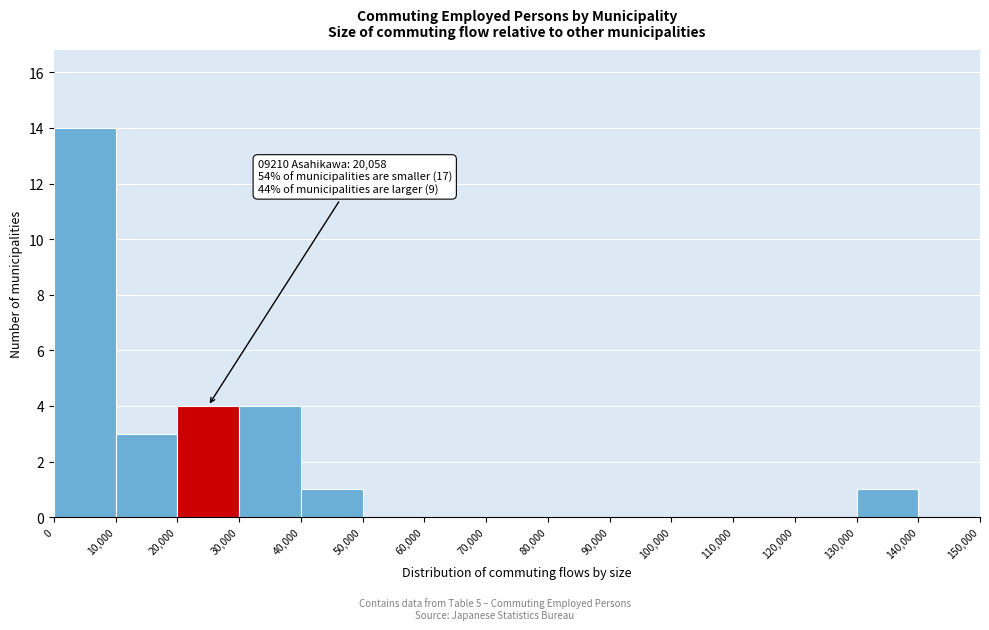

Over which range of the x-axis is the bar tallest?

0 to 10,000